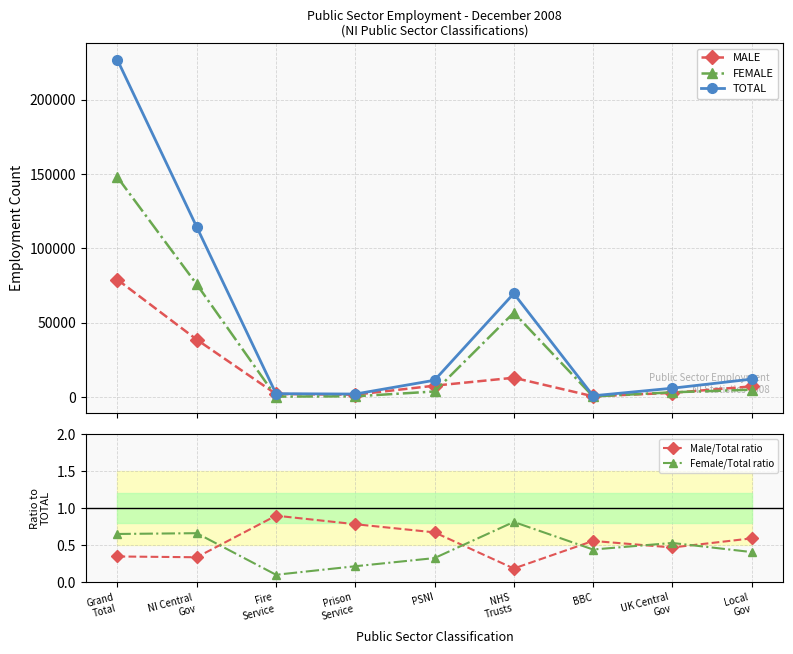

Is the value of MALE at Grand
Total greater than the value of FEMALE at Grand
Total?

No